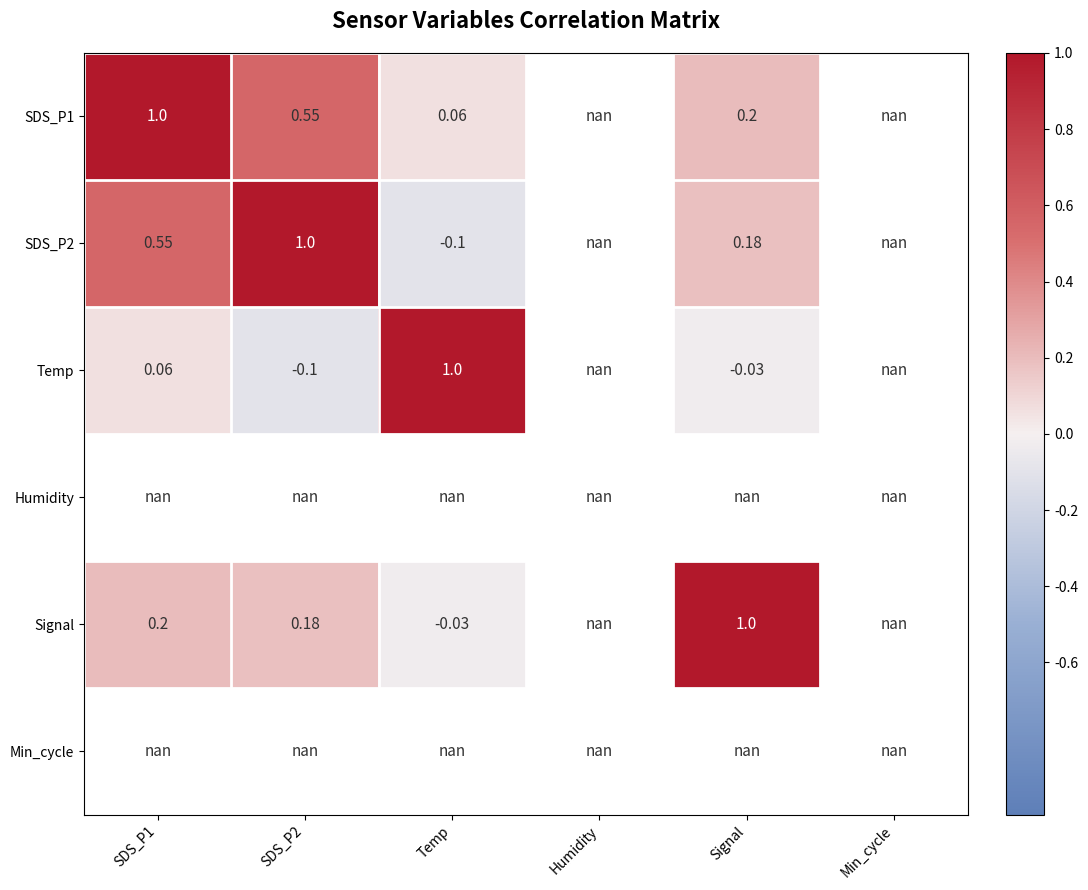

What is the difference between the maximum and minimum values in the SDS_P2 series?

1.1